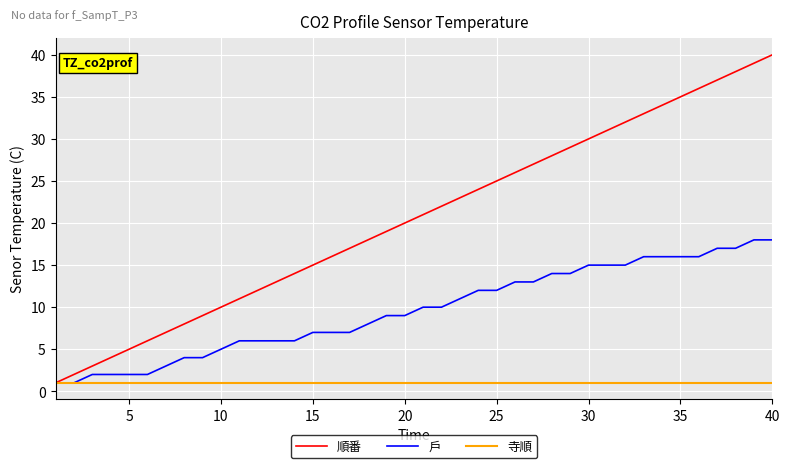

What is the maximum value shown in the chart?

40